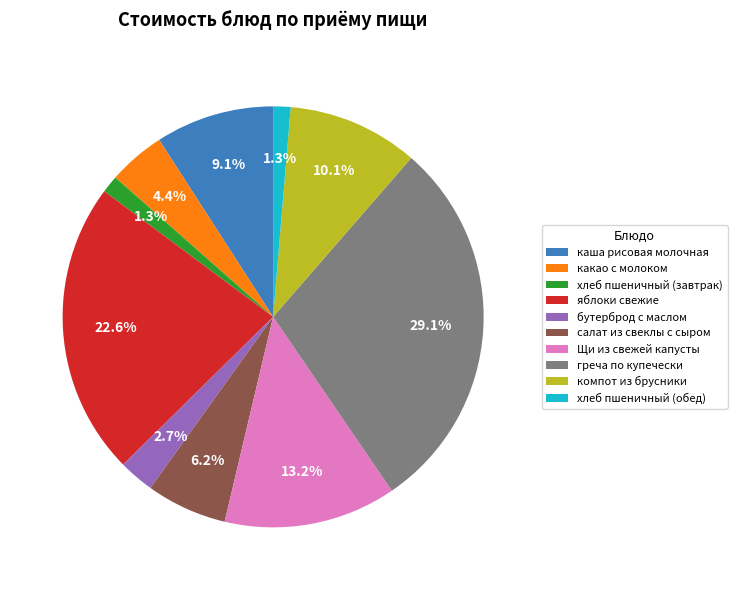

Is the sum of Щи из свежей капусты and яблоки свежие greater than half?

No